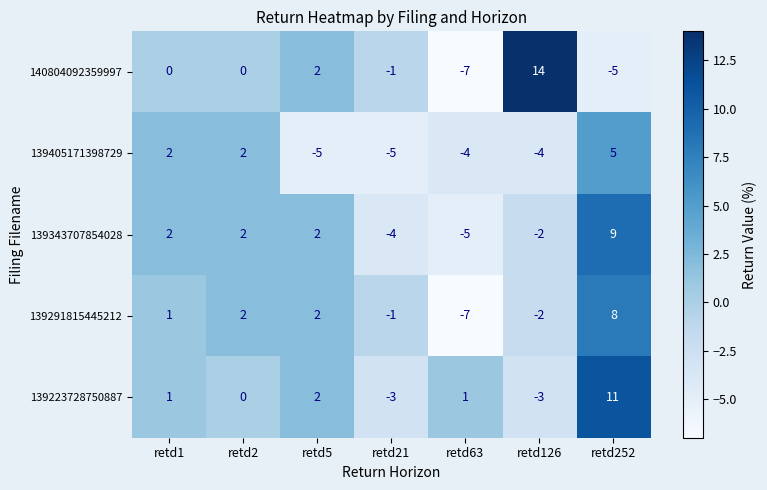

The 139291815445212 series shows 8 at retd252. True or false?

True